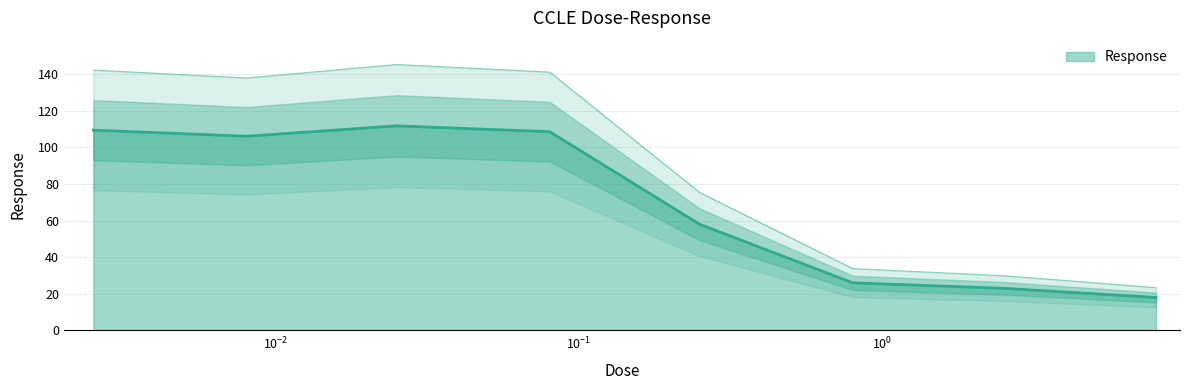

Count the number of data series in this chart.

1